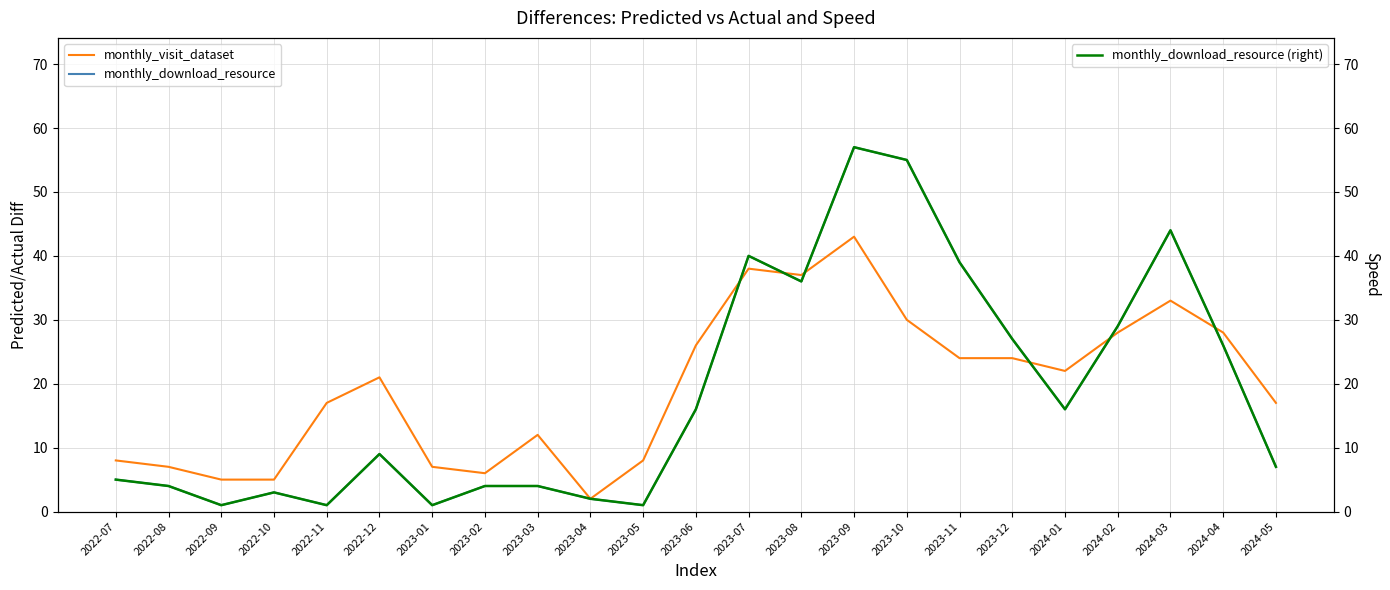

At which category does the chart reach its peak across all series?

2023-09